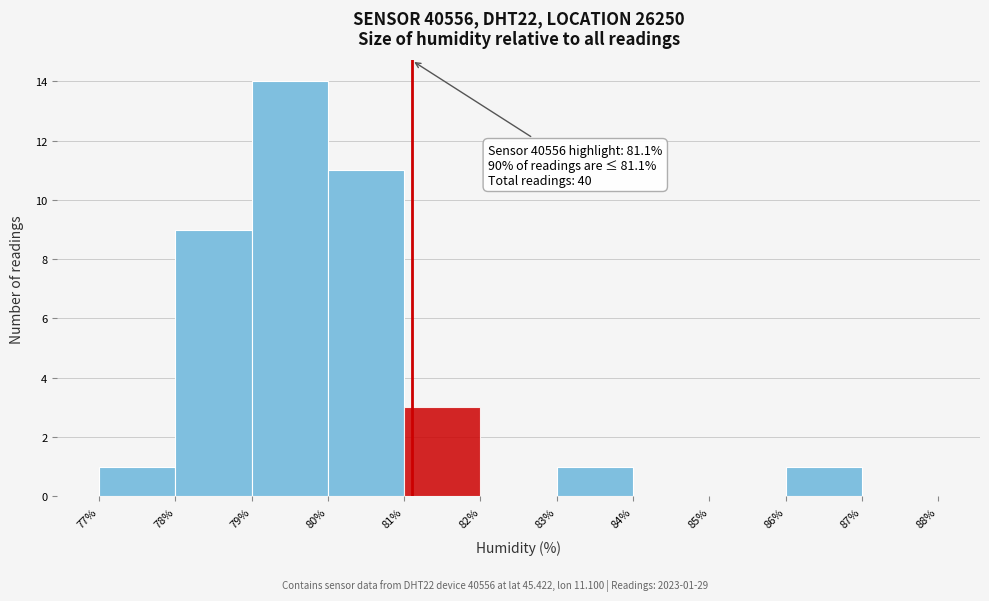

Over which range of the x-axis is the bar tallest?

79% to 80%